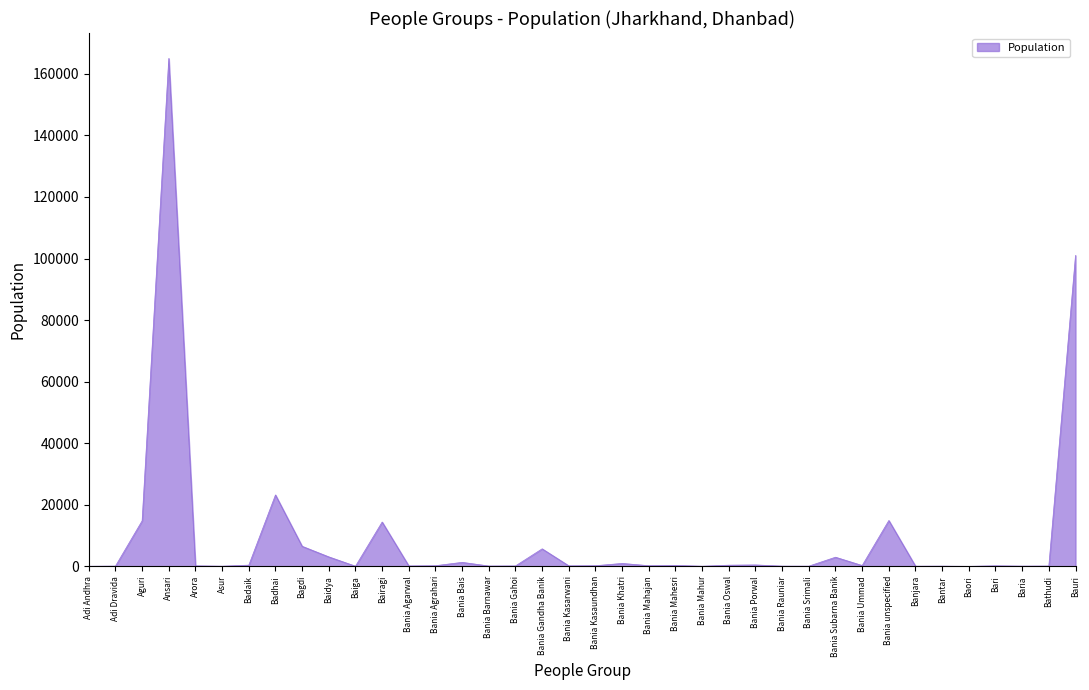

How many values are below 210?

18